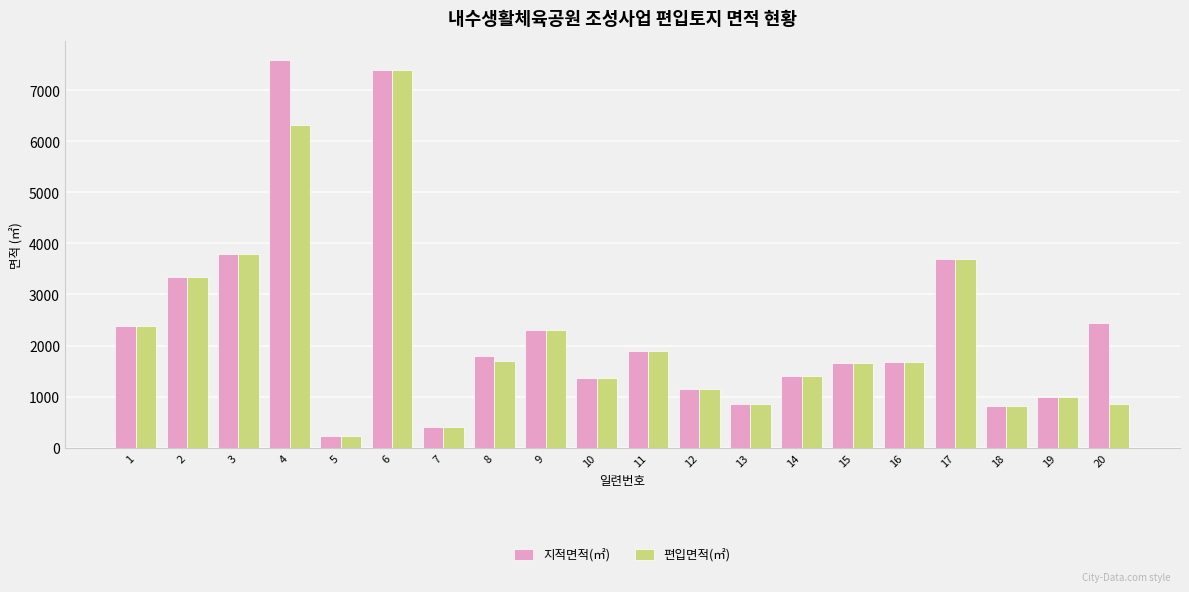

Where is 편입면적(㎡) nearest to the value 3809?

3